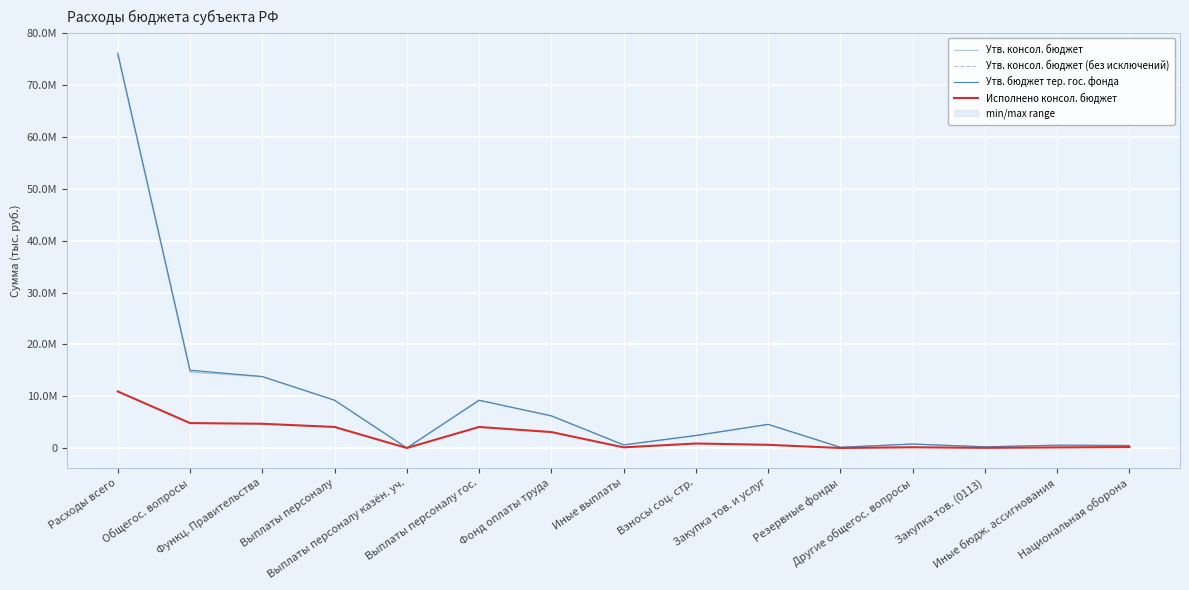

How many lines are shown in the chart?

4